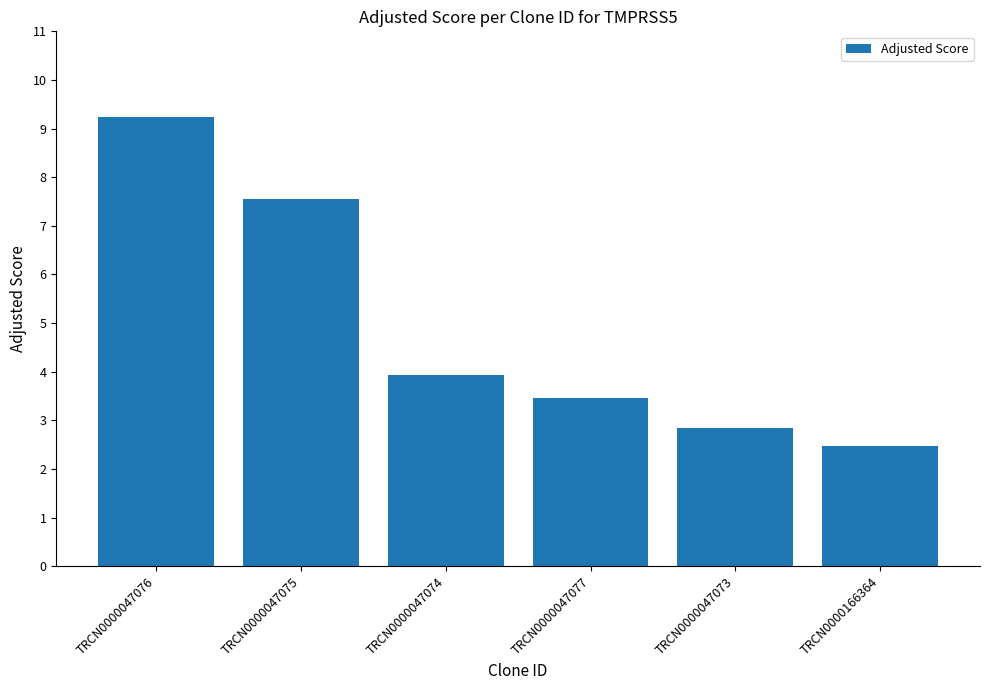

Rank the categories by value from lowest to highest.

TRCN0000166364, TRCN0000047073, TRCN0000047077, TRCN0000047074, TRCN0000047075, TRCN0000047076